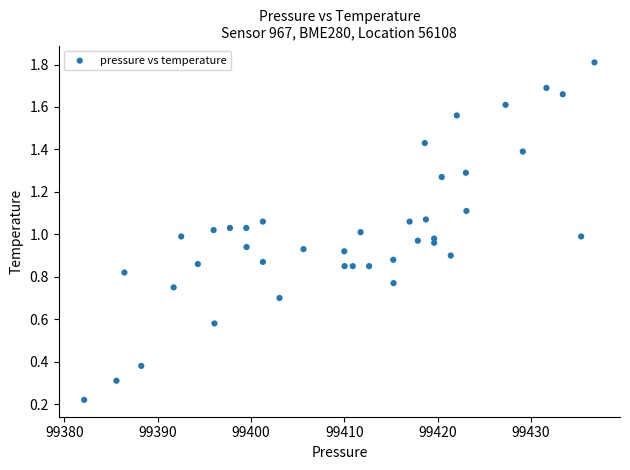

What is the range of X values (max minus min)?

54.7